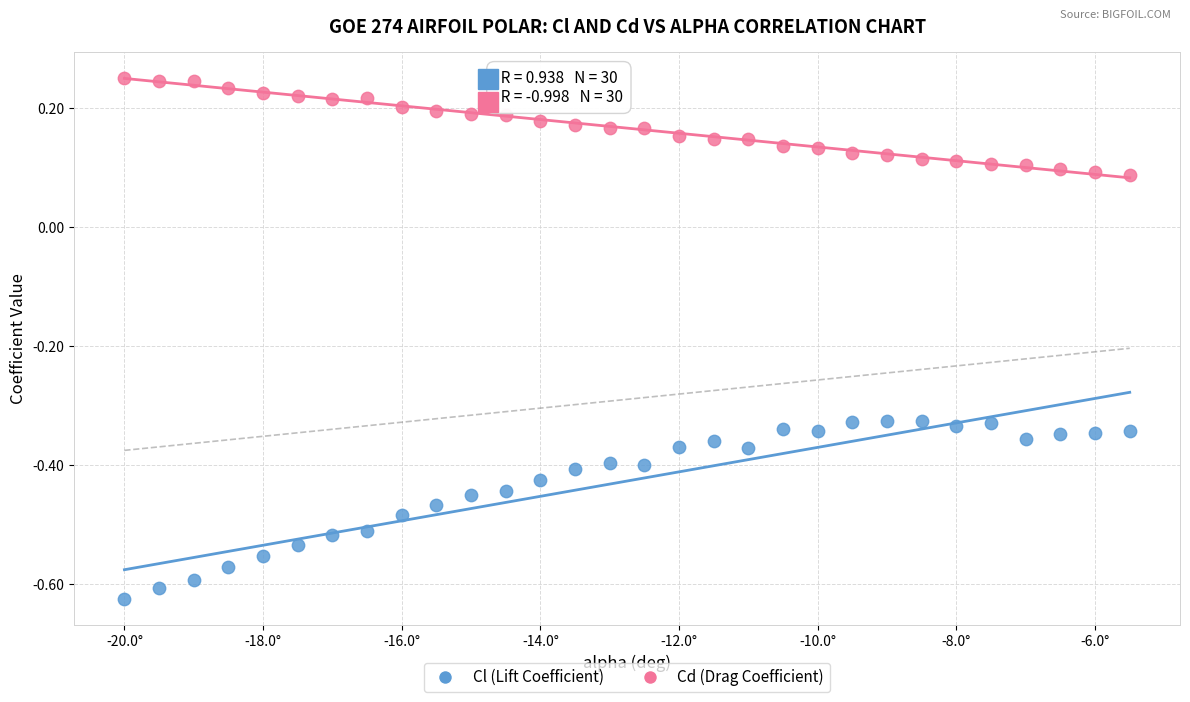

Which series reaches the minimum Y coordinate?

Cl (Lift Coefficient)